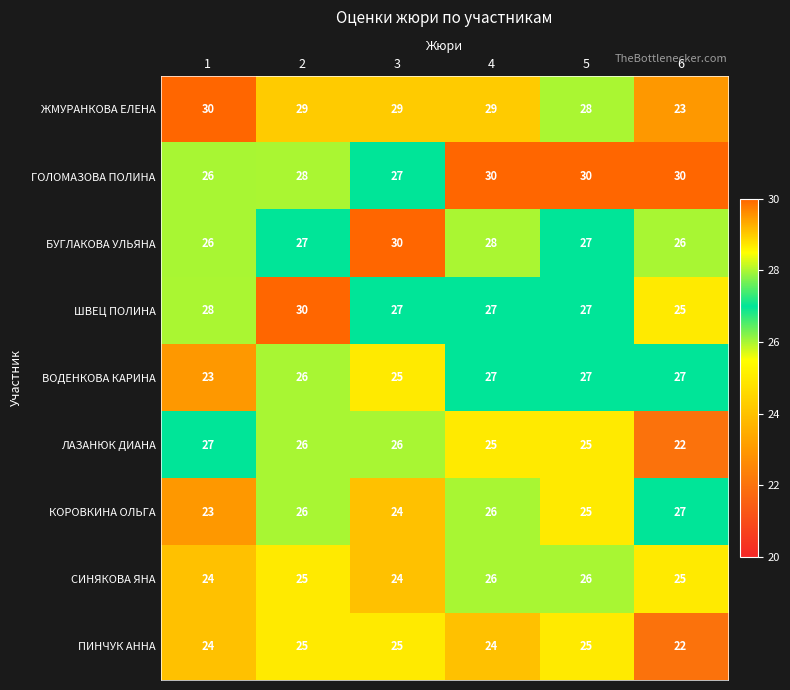

What is the difference between the maximum and minimum values in the КОРОВКИНА ОЛЬГА series?

4